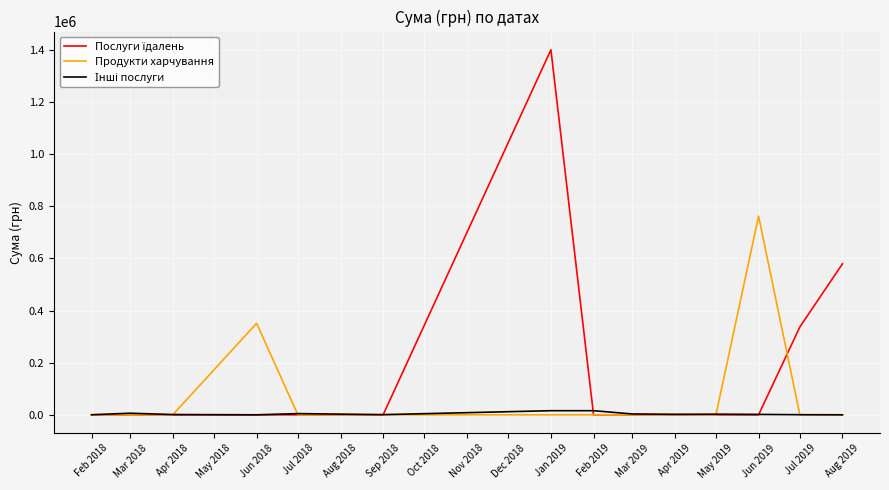

At which label is Продукти харчування closest to 381123?

Jun 2018